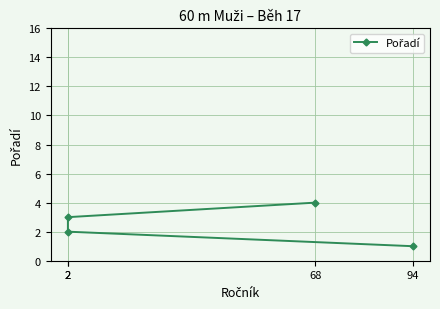

How many values are below 3?

2